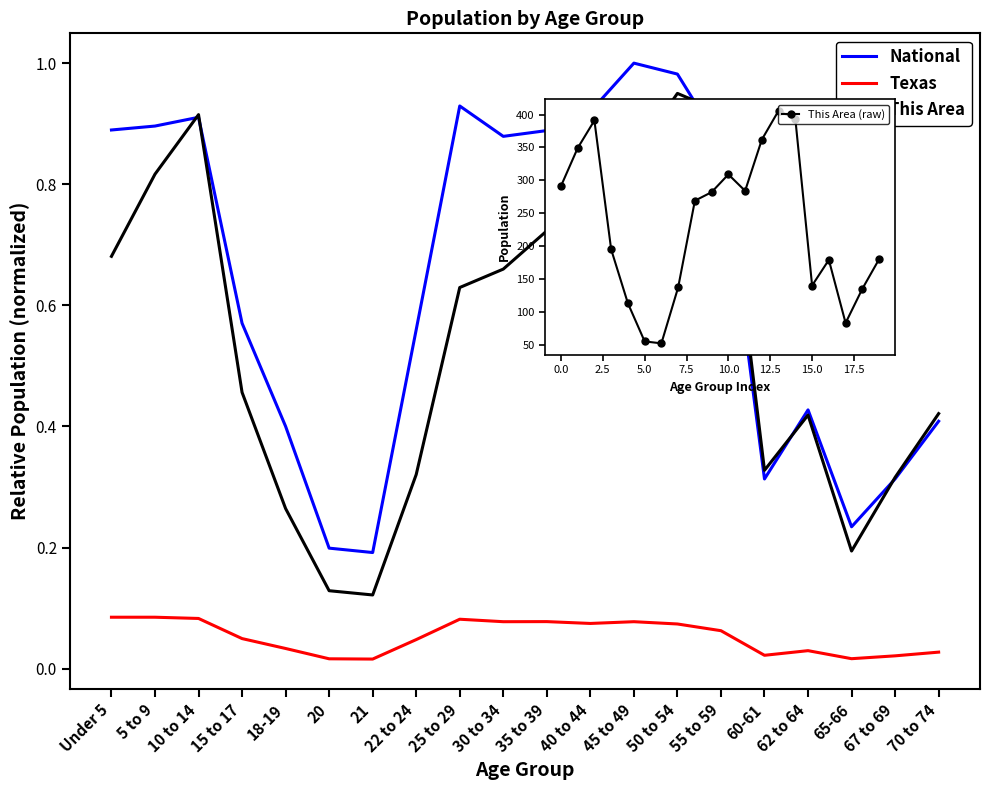

What is the difference between the second highest and minimum values in the This Area series?

0.8